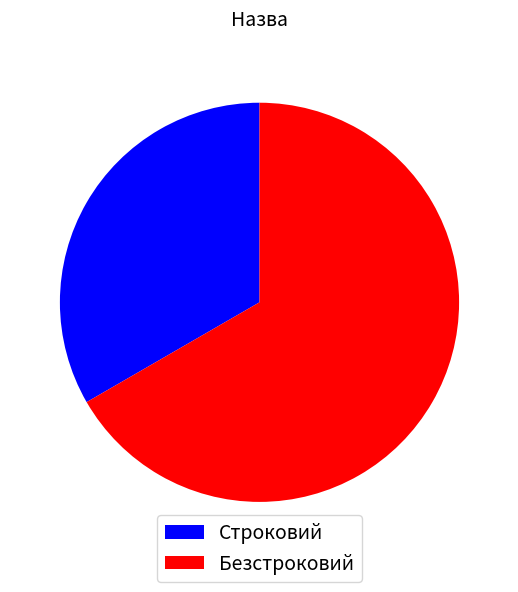

Combined, do Строковий and Безстроковий account for over 50%?

Yes